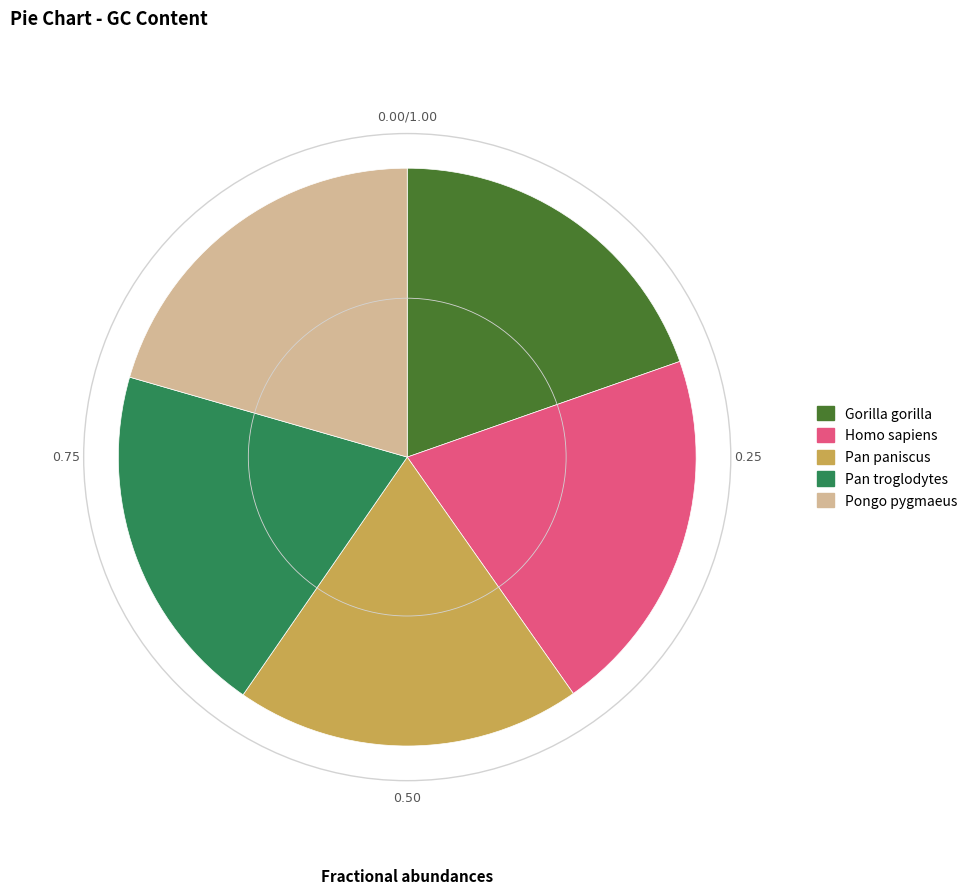

Combined, do Gorilla gorilla and Pan paniscus account for over 50%?

No